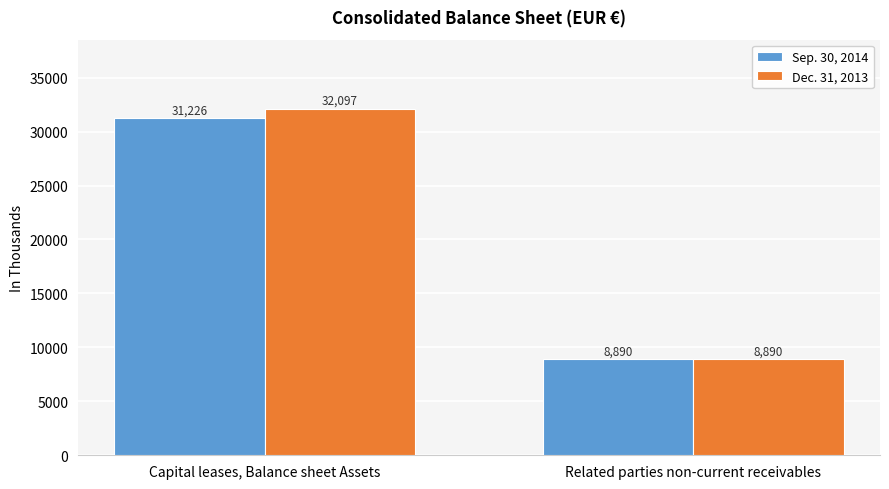

What is the sum of all Dec. 31, 2013 values?

40987